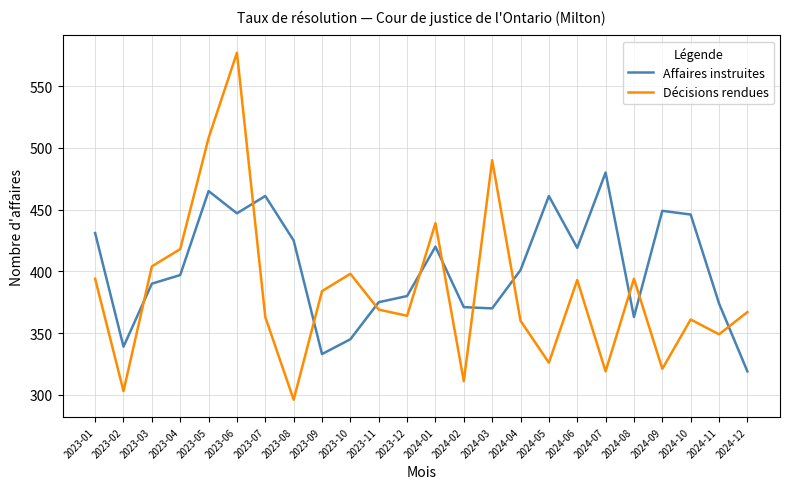

What is the difference between the Affaires instruites values at 2024-11 and 2024-10?

72